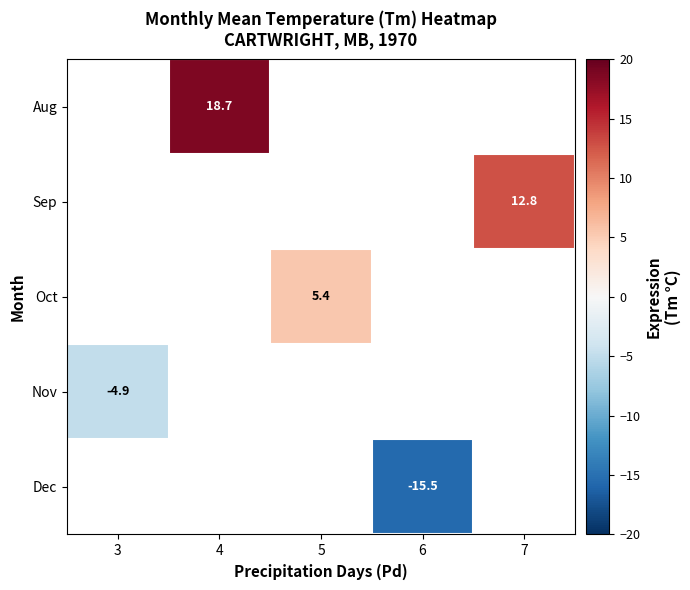

The Oct series shows 2.9 at 5. True or false?

False